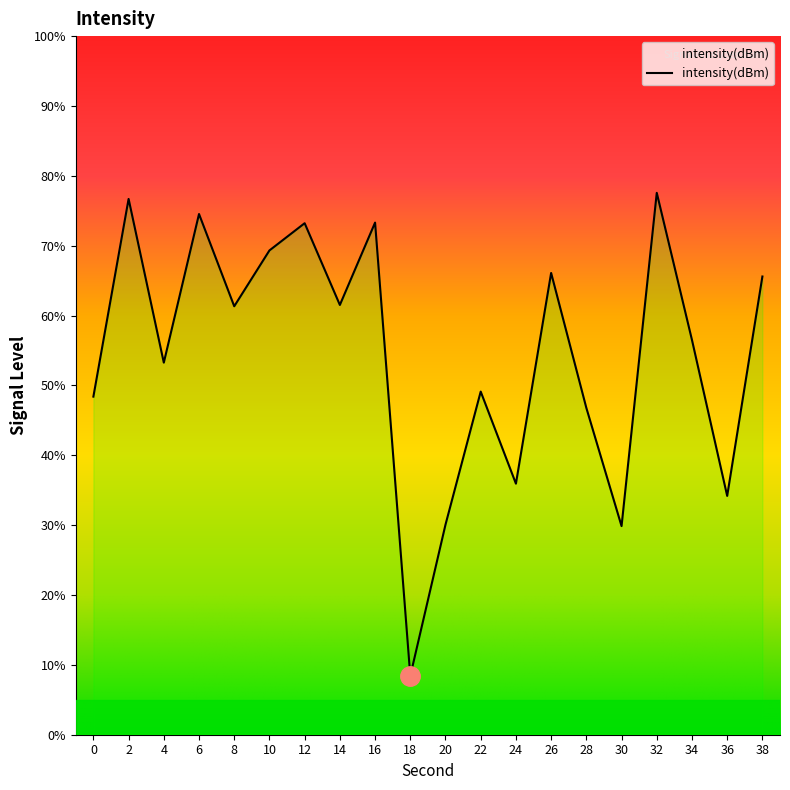

What is the value of the 3rd point from the left?

-124.0